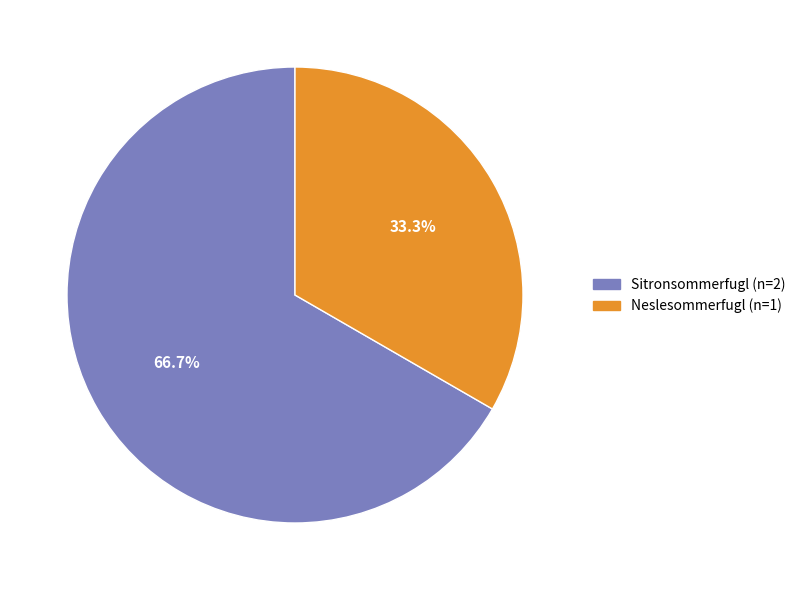

Is it true that Neslesommerfugl is 40% of the pie?

False